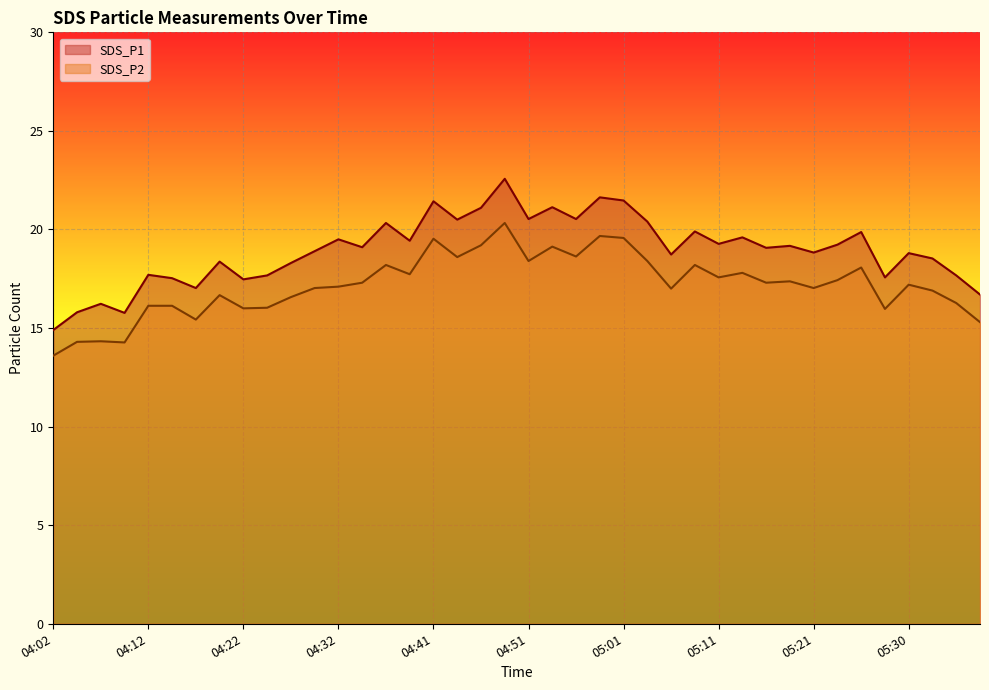

What is the value of the SDS_P2 point at the 19th from the left?

19.2